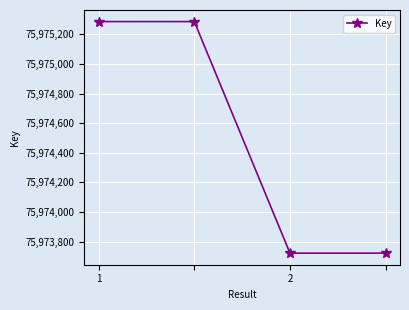

True or false: there are more than 2 points higher than both neighbors.

False